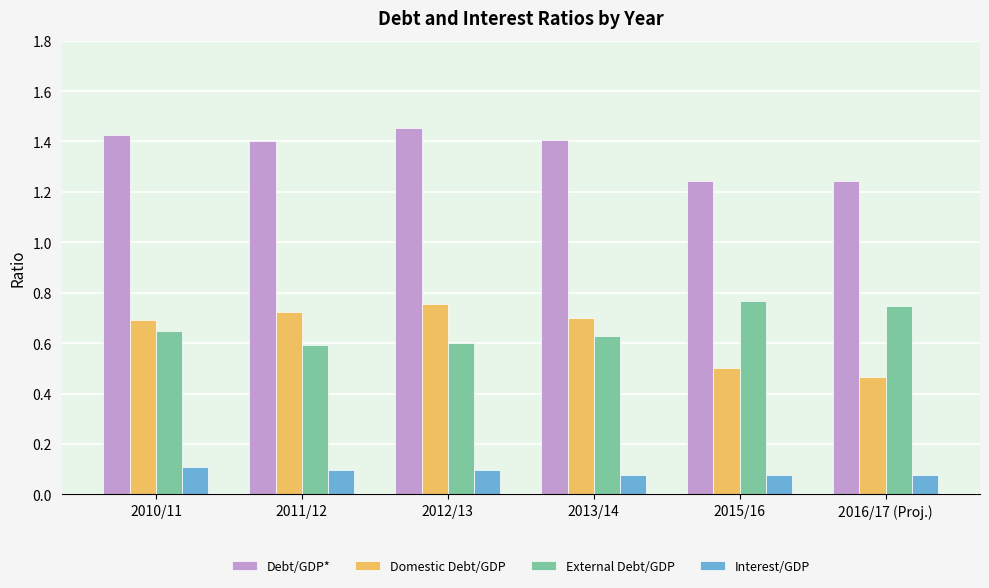

Between 2010/11 and 2015/16, which series saw the biggest shift?

Domestic Debt/GDP